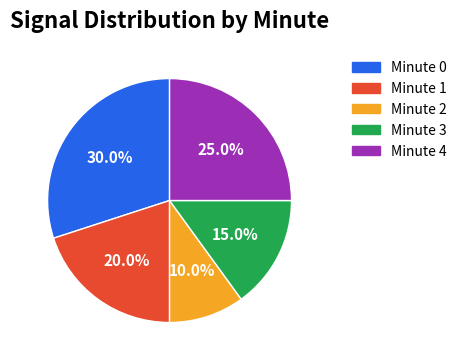

Between Minute 3 and Minute 1, which is larger?

Minute 1